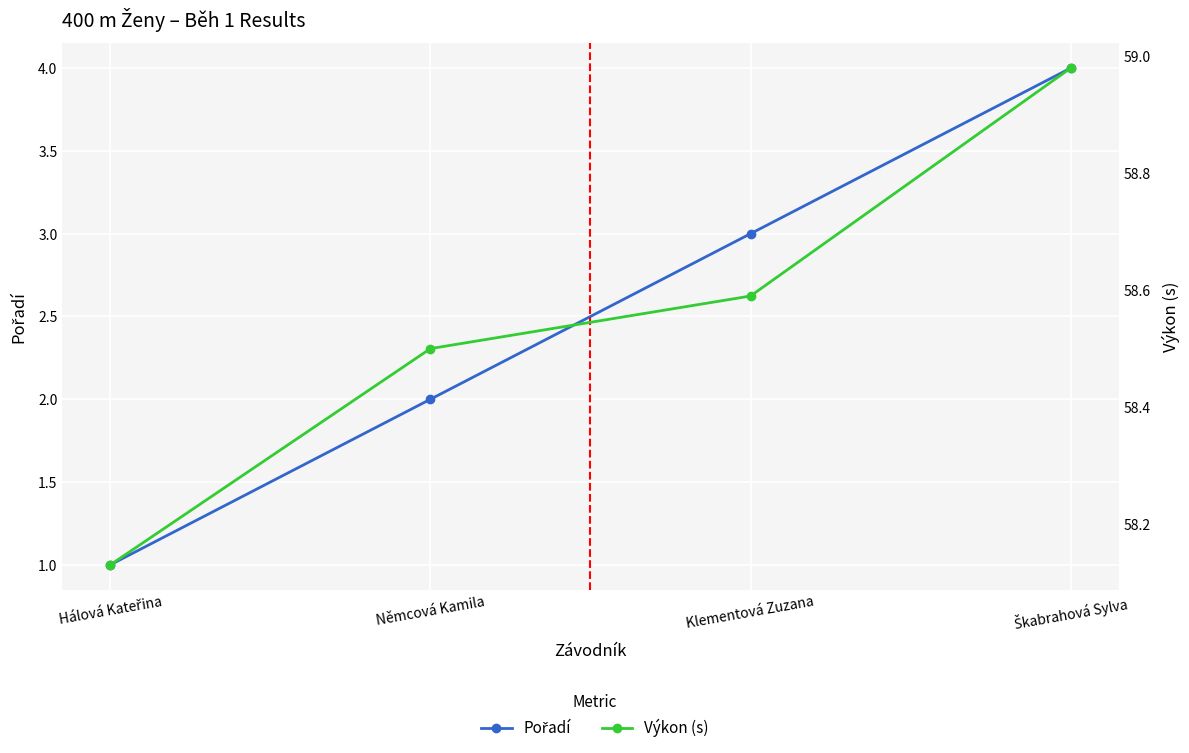

The Pořadí series shows 6.2 at Škabrahová Sylva. True or false?

False